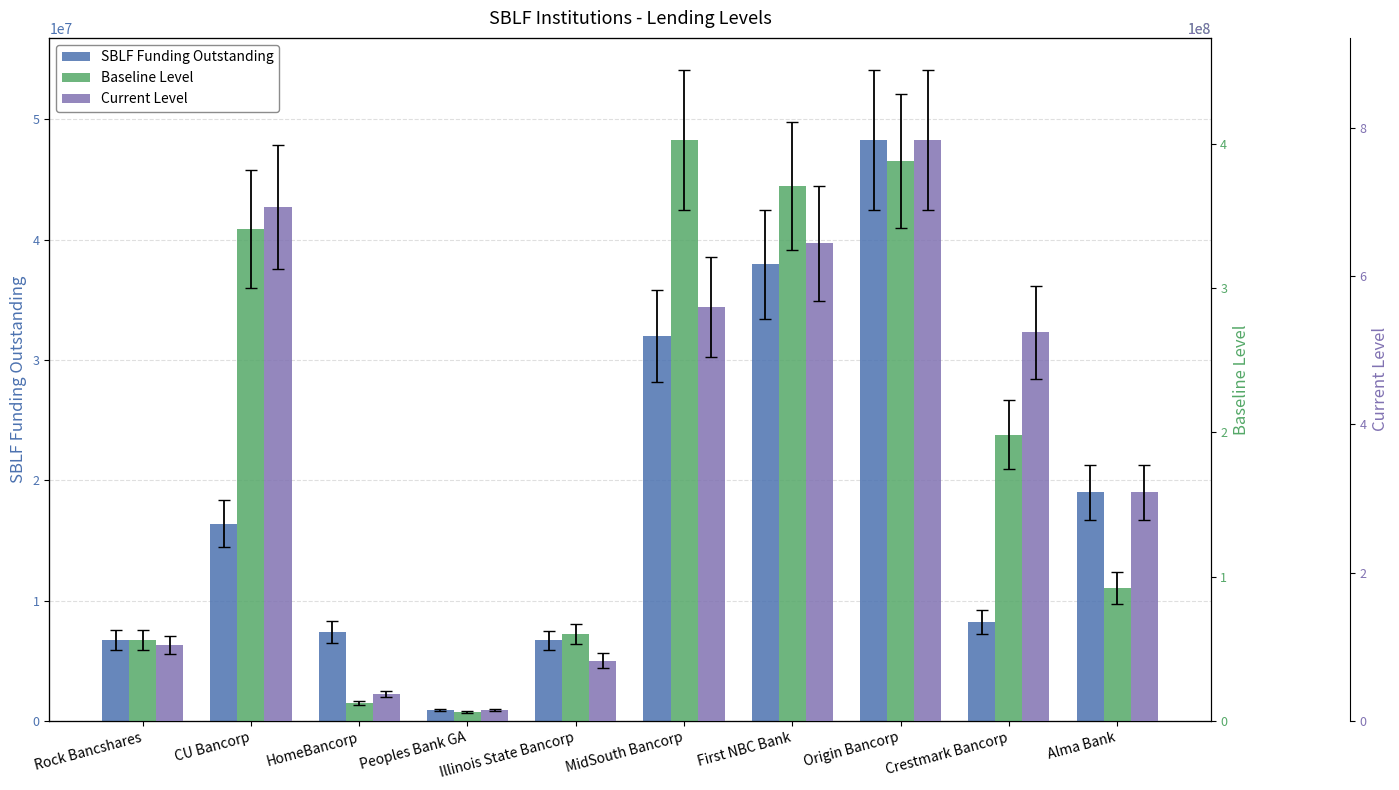

What are all the series names shown in the legend?

SBLF Funding Outstanding, Baseline Level, Current Level